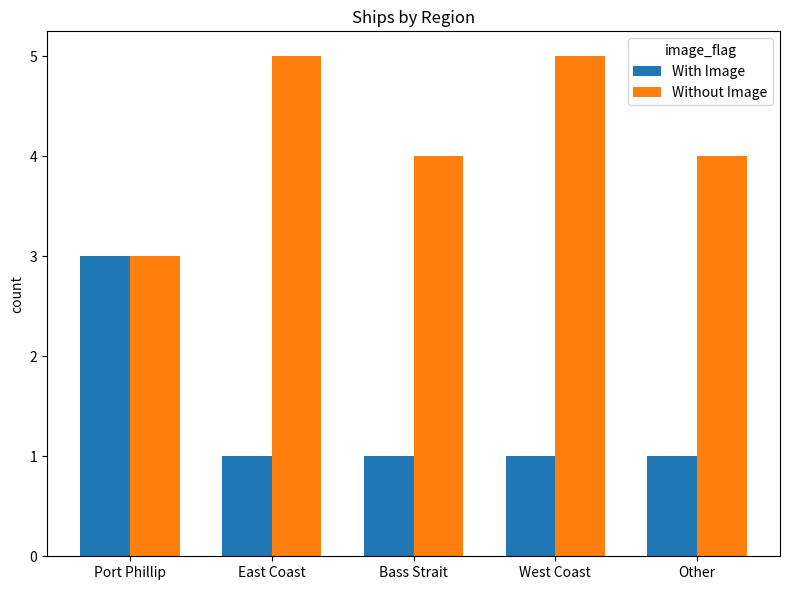

At which label does Without Image reach its minimum?

Port Phillip